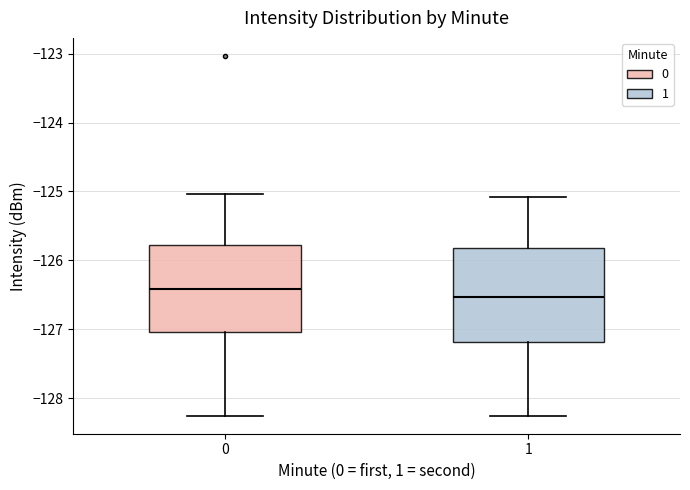

Which box has the lowest median line?

1